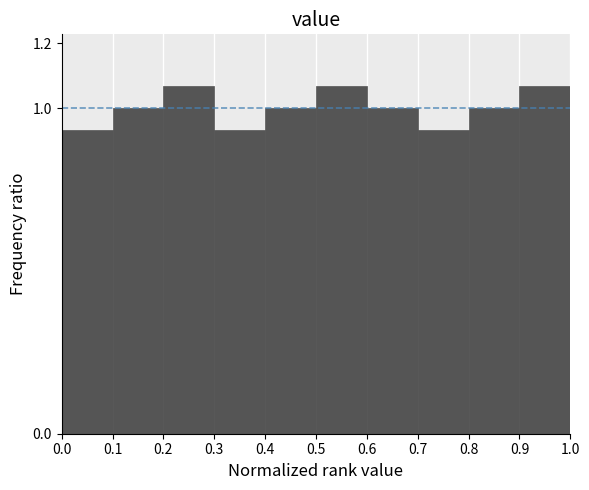

Reading left to right, list every bar in this chart as the range it spans on the x-axis followed by its height. The values are not printed on the chart, so give them approximately, as read against the axis.

0.0 to 0.1: 0.94
0.1 to 0.2: 1.00
0.2 to 0.3: 1.06
0.3 to 0.4: 0.94
0.4 to 0.5: 1.00
0.5 to 0.6: 1.06
0.6 to 0.7: 1.00
0.7 to 0.8: 0.94
0.8 to 0.9: 1.00
0.9 to 1.0: 1.06